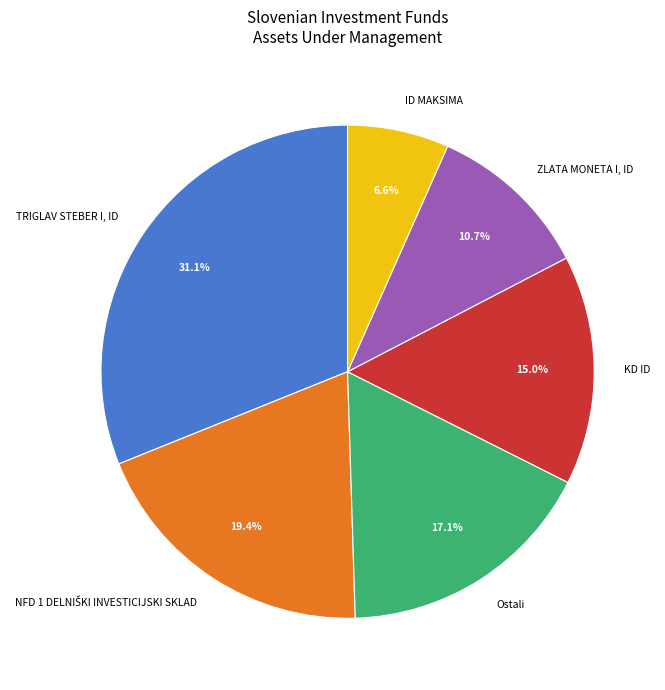

Does any single category account for the majority?

No